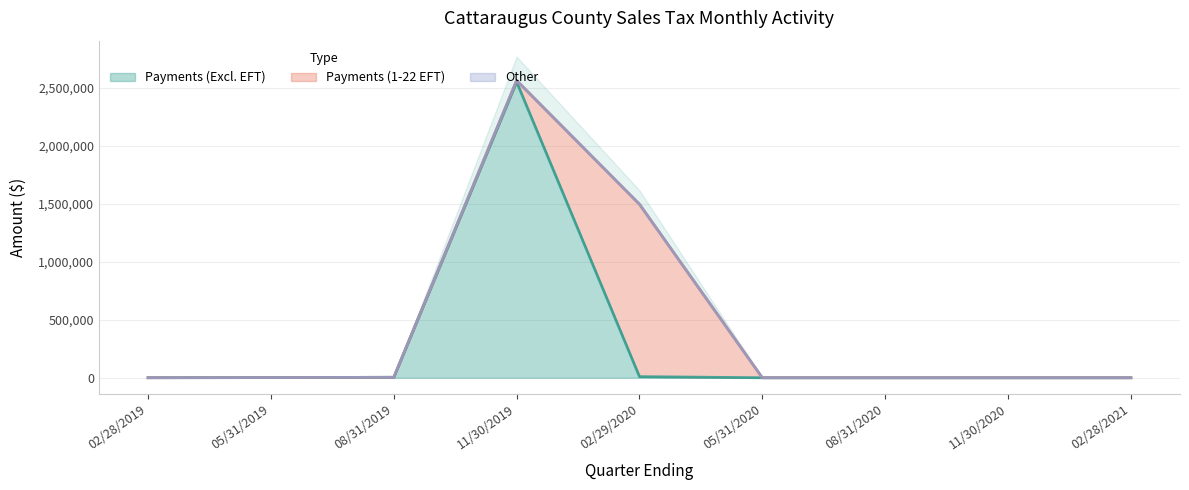

At which category is the sum across all series the highest?

11/30/2019